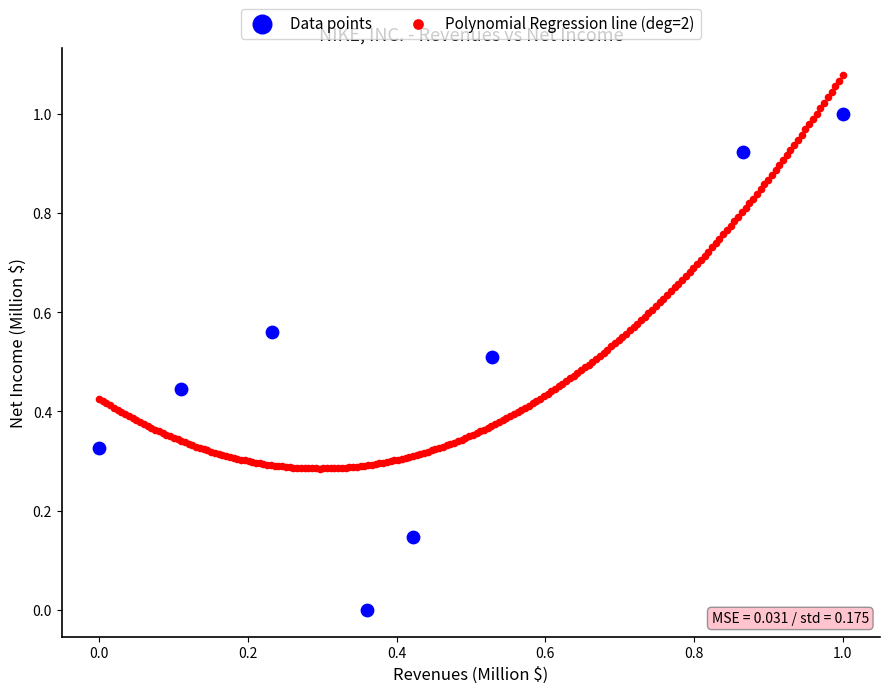

Which series has the largest Y range (max minus min)?

Data points